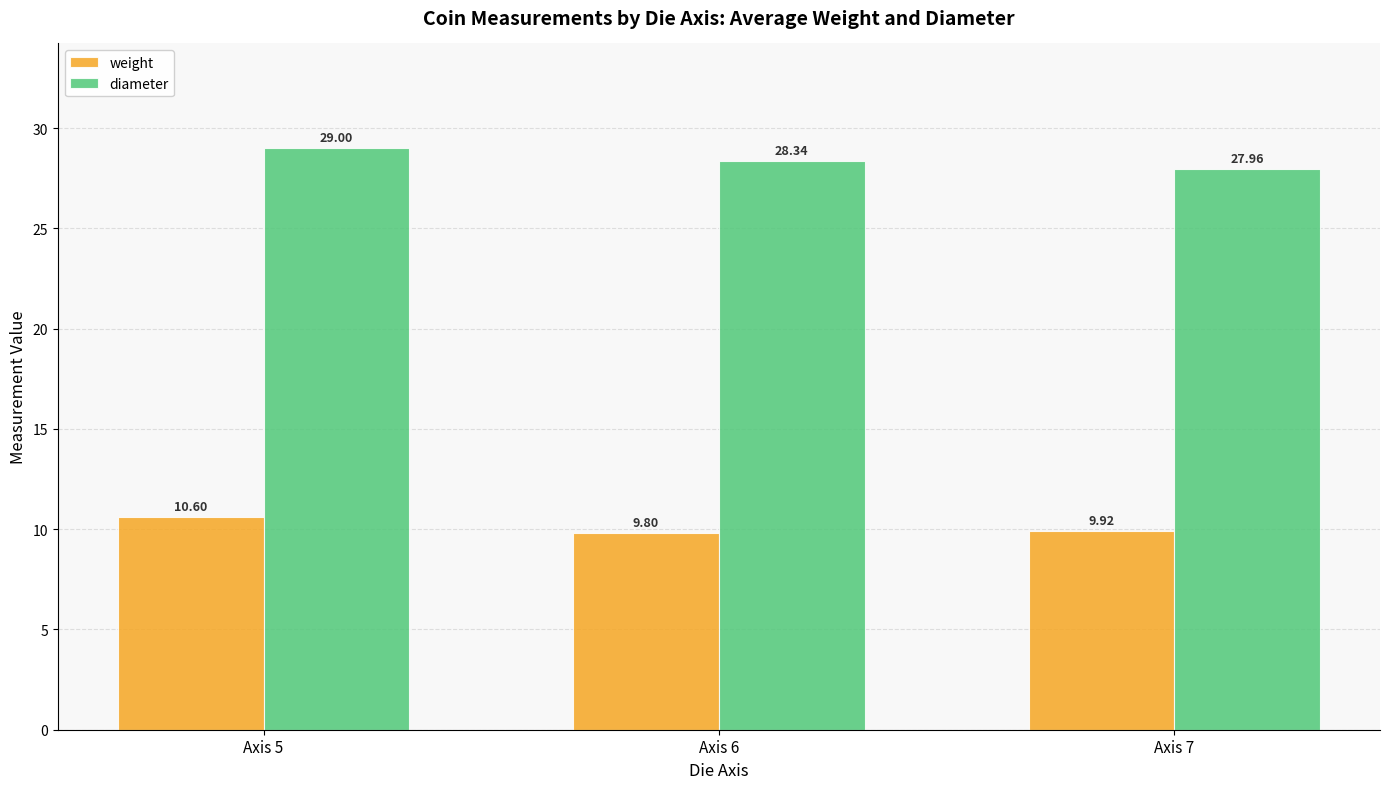

At which category is the sum across all series the highest?

Axis 5